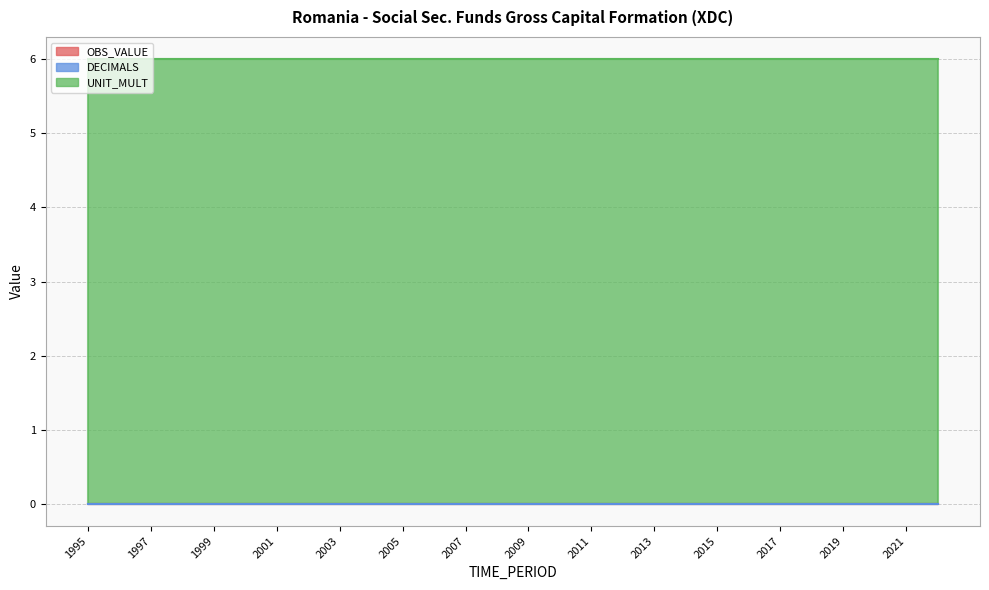

The OBS_VALUE series shows 0 at 2004. True or false?

True